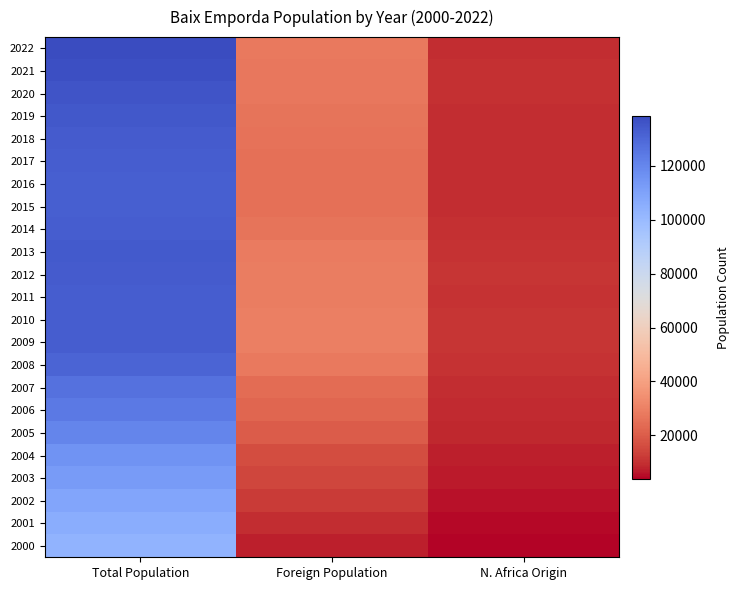

Reading left to right, extract all data points from this chart.

2022: Total Population=138517	Foreign Population=27921	N. Africa Origin=9496
2021: Total Population=137268	Foreign Population=27413	N. Africa Origin=9753
2020: Total Population=135805	Foreign Population=27437	N. Africa Origin=9829
2019: Total Population=134359	Foreign Population=26350	N. Africa Origin=9520
2018: Total Population=133461	Foreign Population=25679	N. Africa Origin=9481
2017: Total Population=132906	Foreign Population=25046	N. Africa Origin=9297
2016: Total Population=132598	Foreign Population=25332	N. Africa Origin=9553
2015: Total Population=132355	Foreign Population=25331	N. Africa Origin=9521
2014: Total Population=132886	Foreign Population=26315	N. Africa Origin=10017
2013: Total Population=133787	Foreign Population=28567	N. Africa Origin=10729
2012: Total Population=133754	Foreign Population=28970	N. Africa Origin=10817
2011: Total Population=133116	Foreign Population=28733	N. Africa Origin=10714
2010: Total Population=133221	Foreign Population=29428	N. Africa Origin=10795
2009: Total Population=132973	Foreign Population=29644	N. Africa Origin=10847
2008: Total Population=130738	Foreign Population=27946	N. Africa Origin=10325
2007: Total Population=126450	Foreign Population=24418	N. Africa Origin=9220
2006: Total Population=124055	Foreign Population=22840	N. Africa Origin=9111
2005: Total Population=120302	Foreign Population=20225	N. Africa Origin=8512
2004: Total Population=115566	Foreign Population=16564	N. Africa Origin=7327
2003: Total Population=112553	Foreign Population=14793	N. Africa Origin=6927
2002: Total Population=108910	Foreign Population=11995	N. Africa Origin=6008
2001: Total Population=105726	Foreign Population=9472	N. Africa Origin=4904
2000: Total Population=103091	Foreign Population=7617	N. Africa Origin=3954